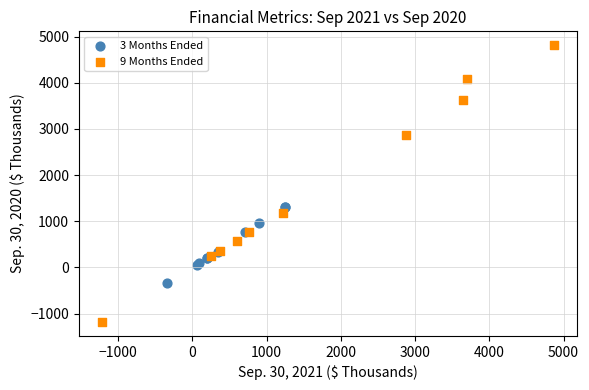

Which series reaches the minimum Y coordinate?

9 Months Ended